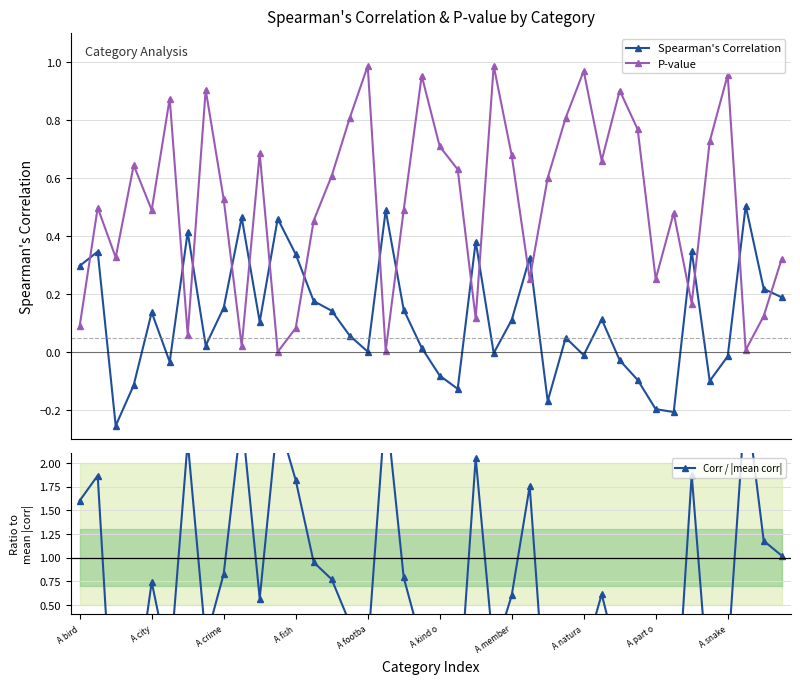

What is the value of the Corr / |mean corr| point at the 5th from the left?

0.7